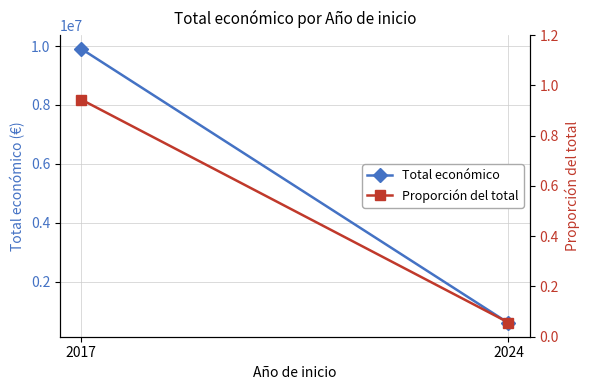

Reading left to right, extract all data points from this chart.

Total económico: 2017=9906143.0	2024=592475.0
Proporción del total: 2017=0.9	2024=0.1